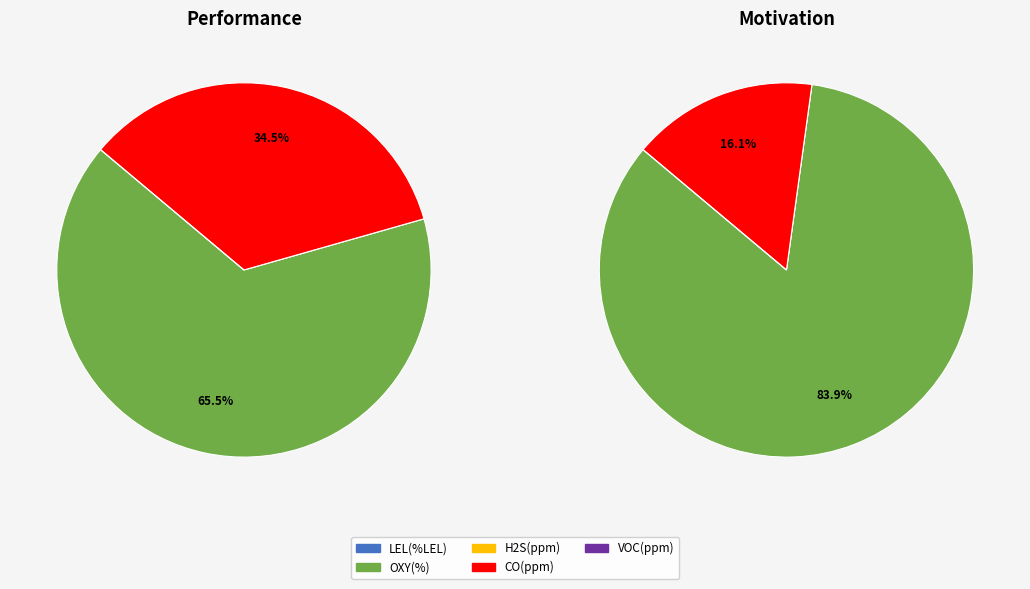

Between Peak and Average, which series saw the biggest shift?

CO(ppm)